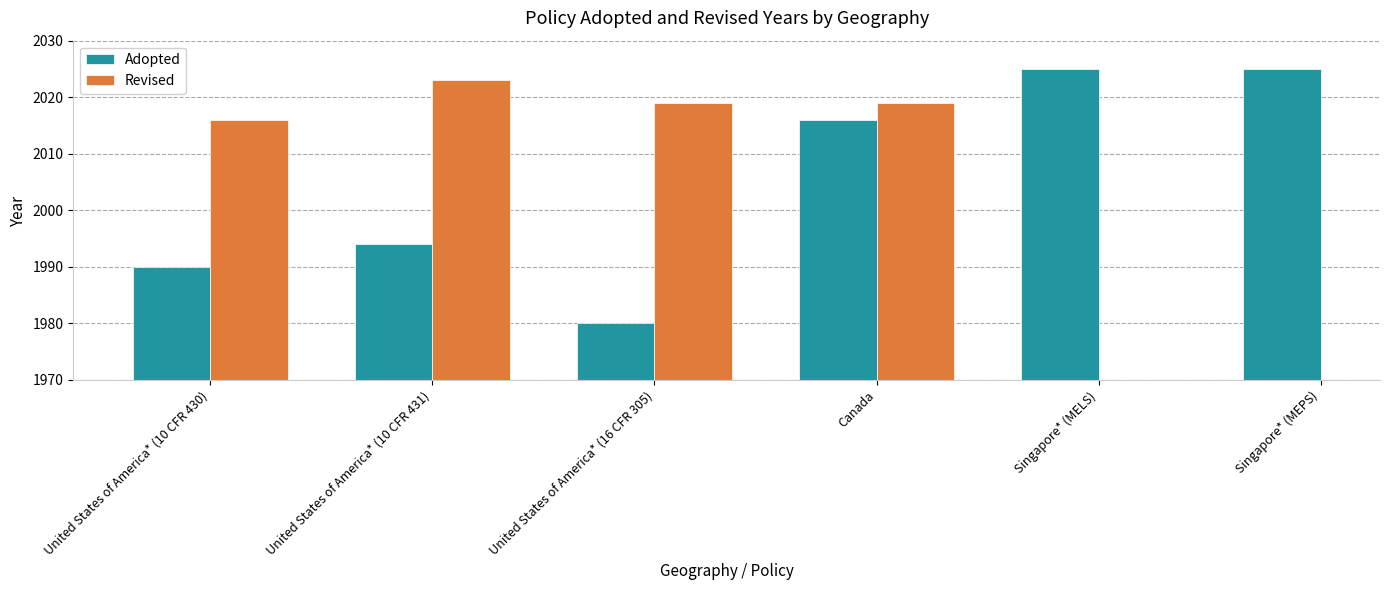

At which label does Revised reach its minimum?

United States of America* (10 CFR 430)